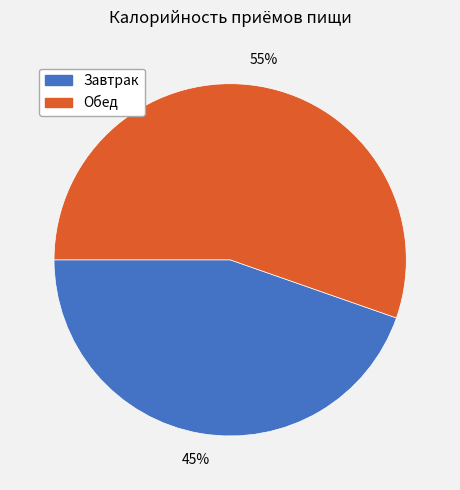

Is the sum of Обед and Завтрак greater than half?

Yes